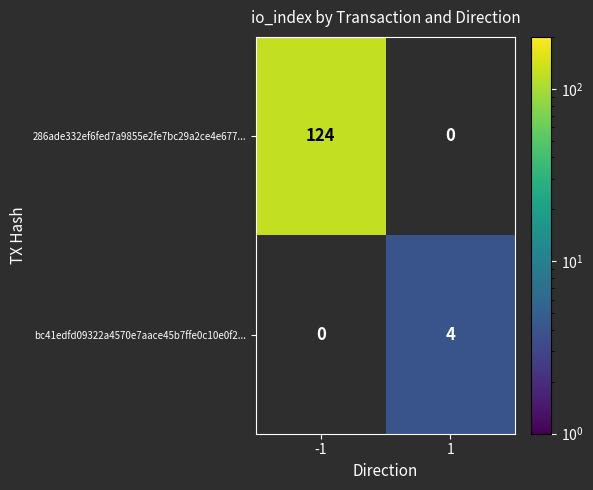

Is the value of bc41edfd09322a4570e7aace45b7ffe0c10e0f2... at 1 greater than the value of 286ade332ef6fed7a9855e2fe7bc29a2ce4e677... at -1?

No